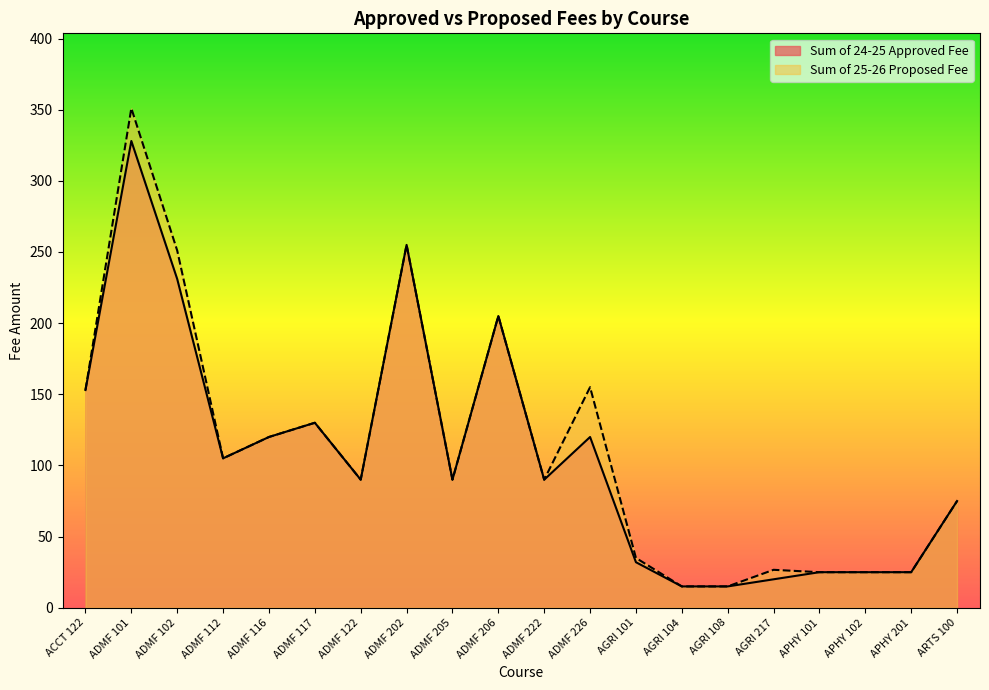

What is the difference between the Sum of 25-26 Proposed Fee values at AGRI 101 and ADMF 102?

216.0